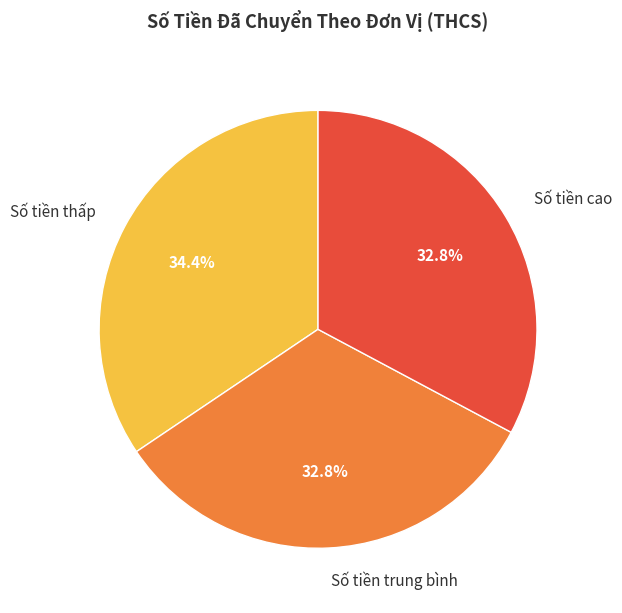

How many segments does this pie chart have?

3